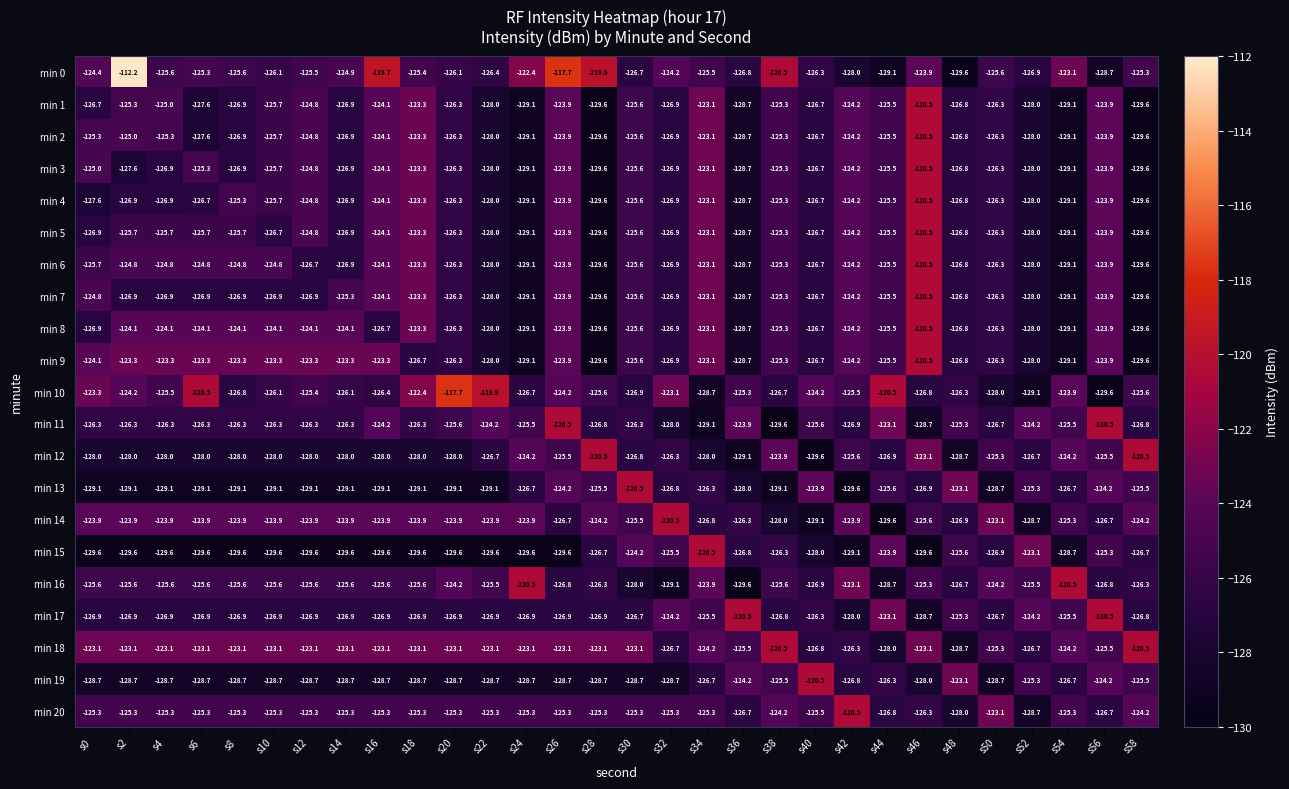

What is the difference between the min 12 values at s28 and s50?

4.8